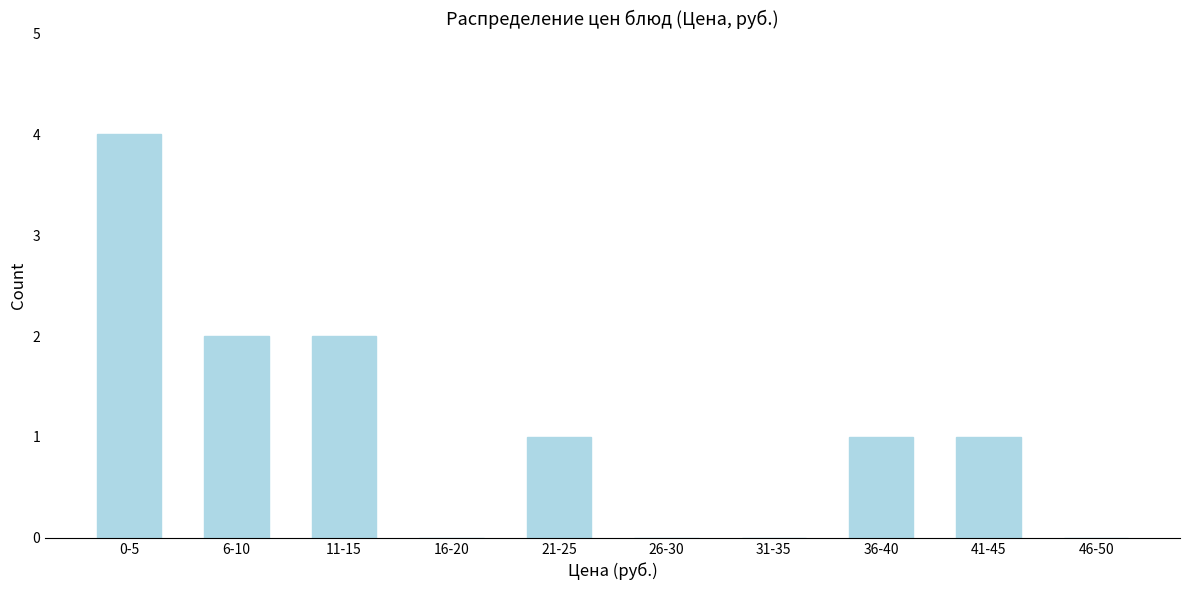

Reading left to right, what are all the values shown in this chart?

0-5=4	6-10=2	11-15=2	16-20=0	21-25=1	26-30=0	31-35=0	36-40=1	41-45=1	46-50=0